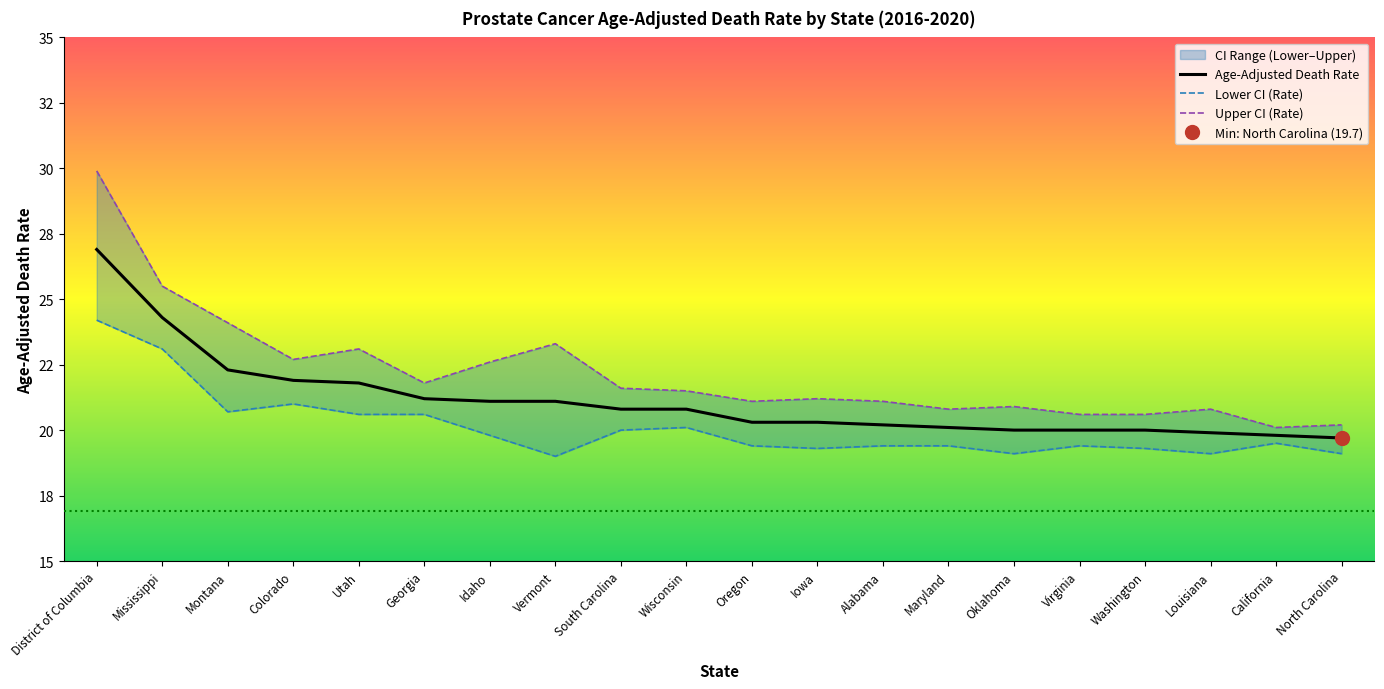

What is the sum of all Lower CI (Rate) values?

402.1